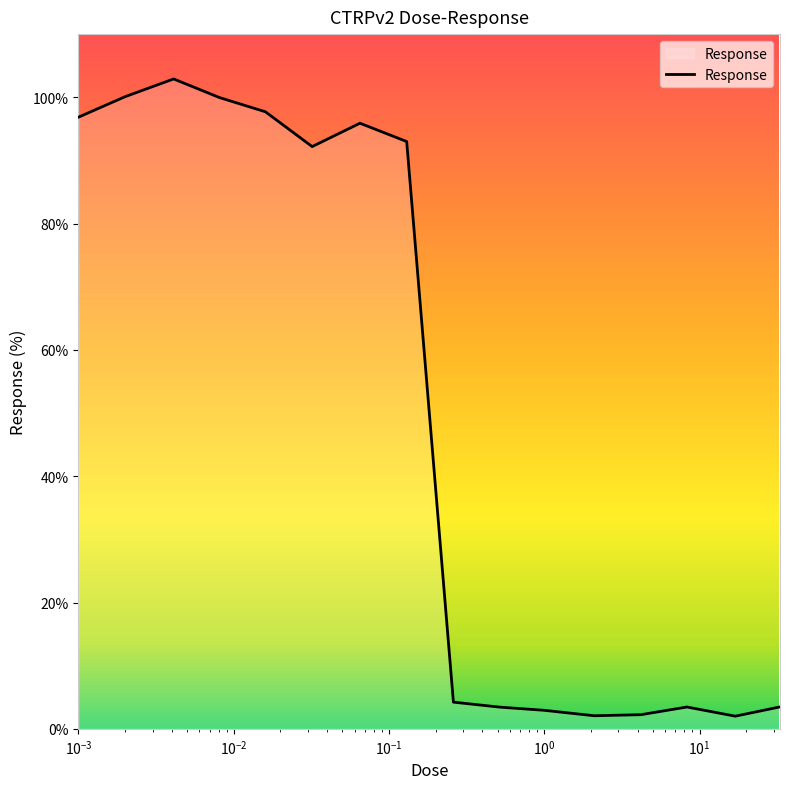

What is the difference between the maximum and minimum values?

100.9